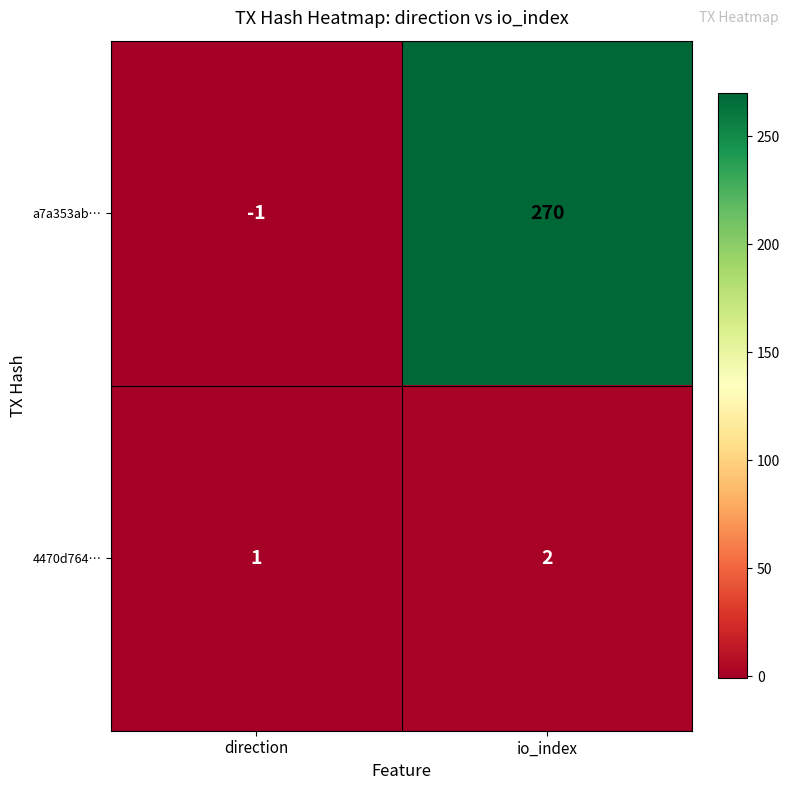

At io_index, list the series in order from largest to smallest.

a7a353ab…, 4470d764…